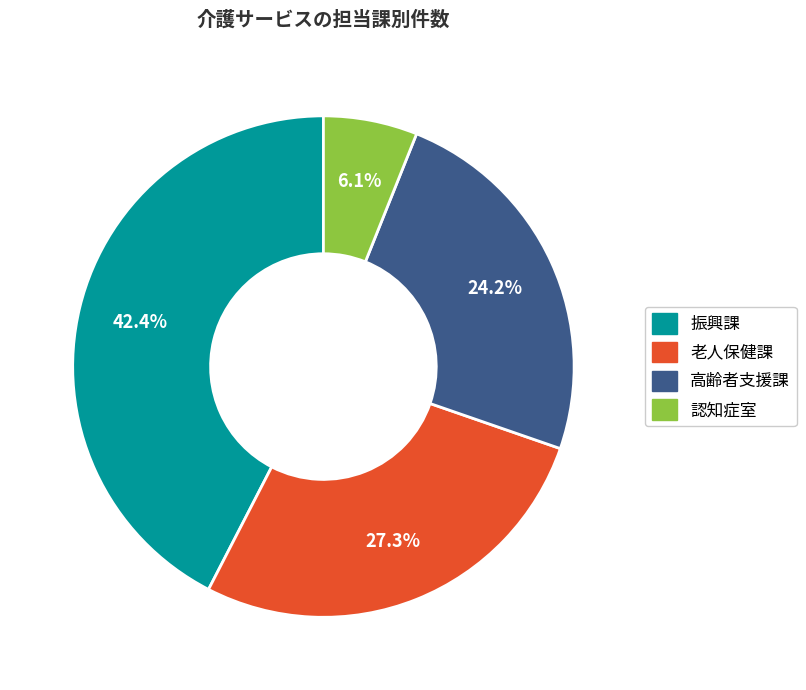

To the nearest percent, what percentage of the pie is 高齢者支援課?

24%